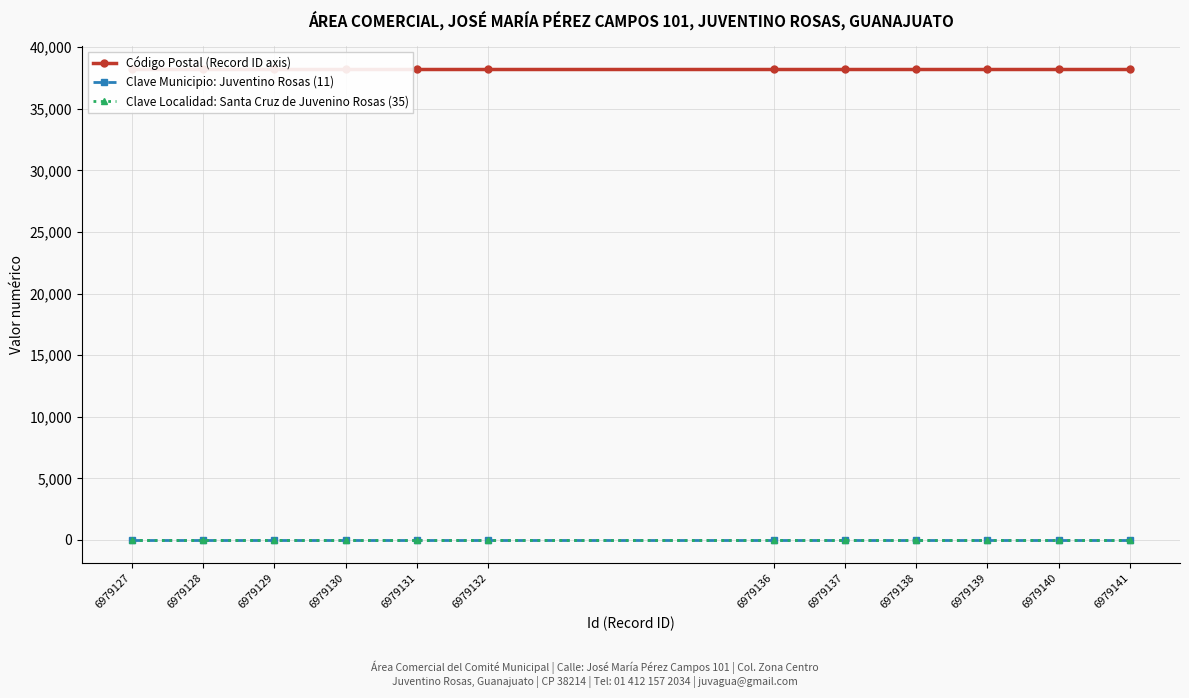

How many distinct data groups are displayed?

3